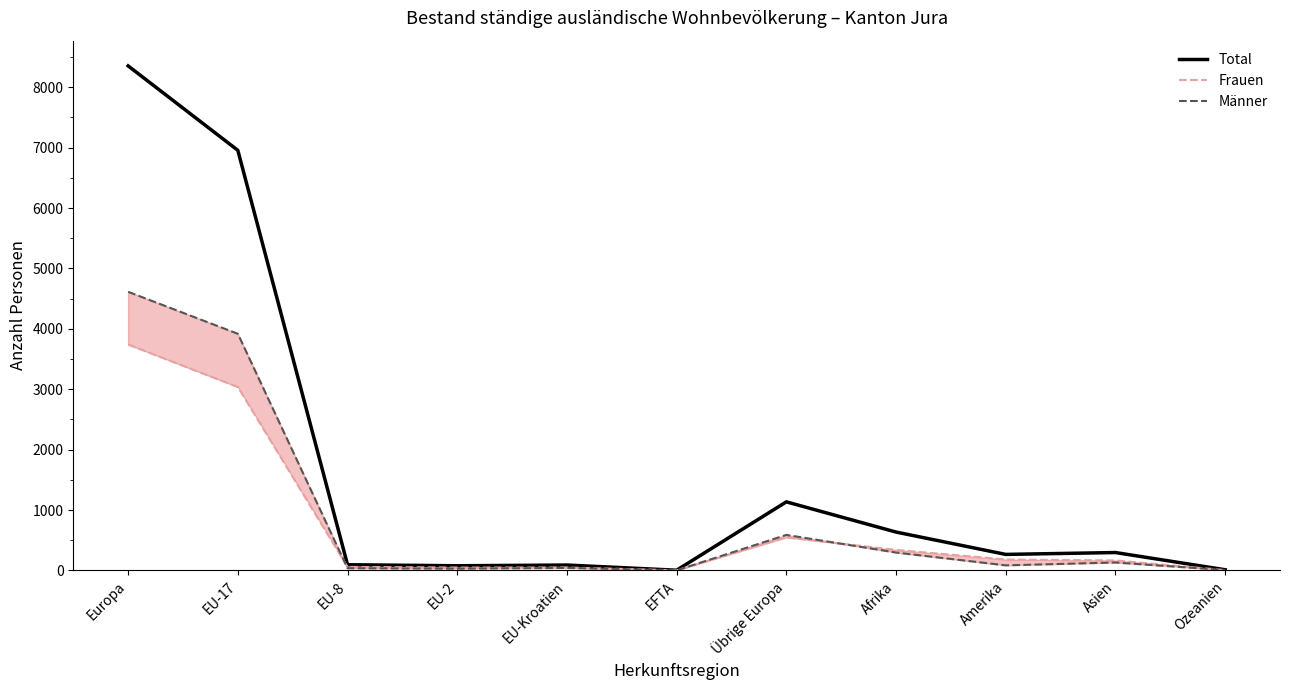

At Europa, list the series in order from largest to smallest.

Total, Männer, Frauen